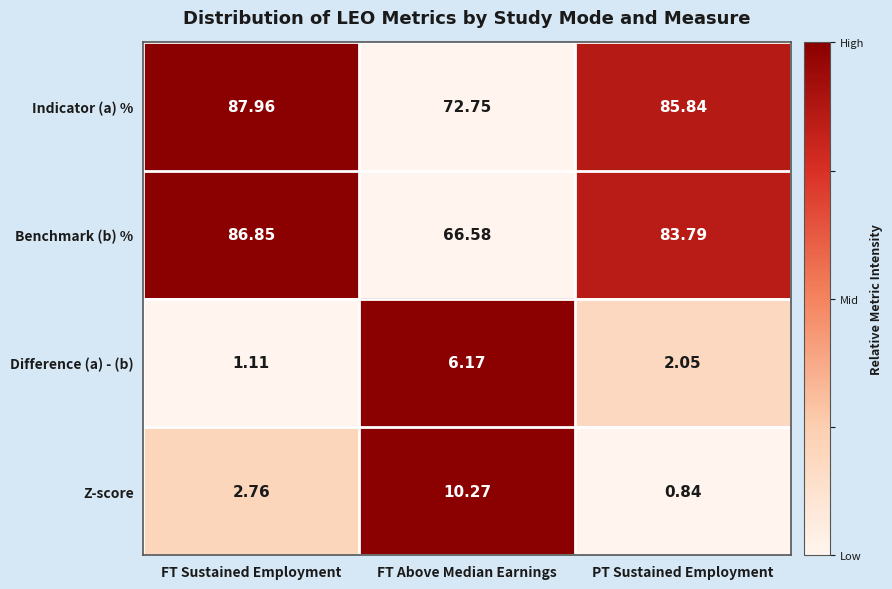

What is the spread (max minus min) of values at PT Sustained Employment?

85.0